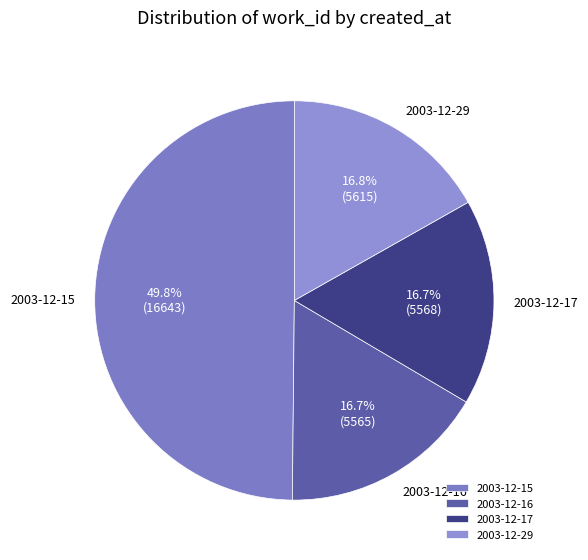

What percentage is the 2003-12-29 slice, to the nearest percent?

17%